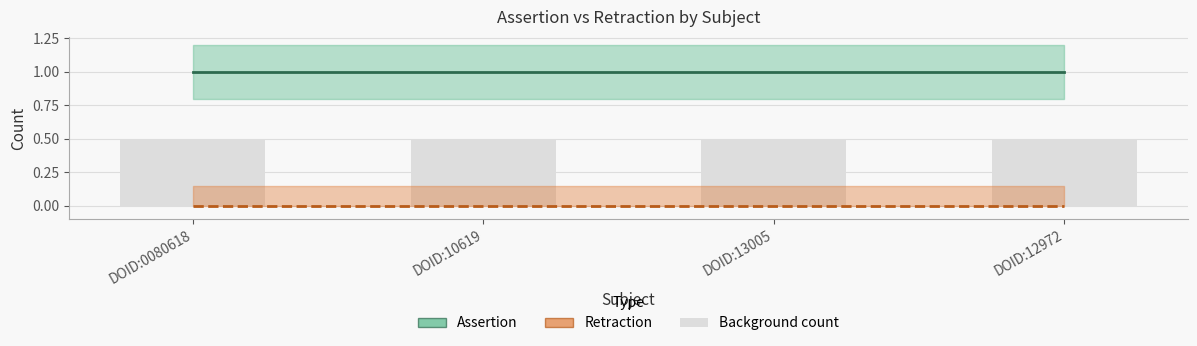

How many data points does each series have?

4